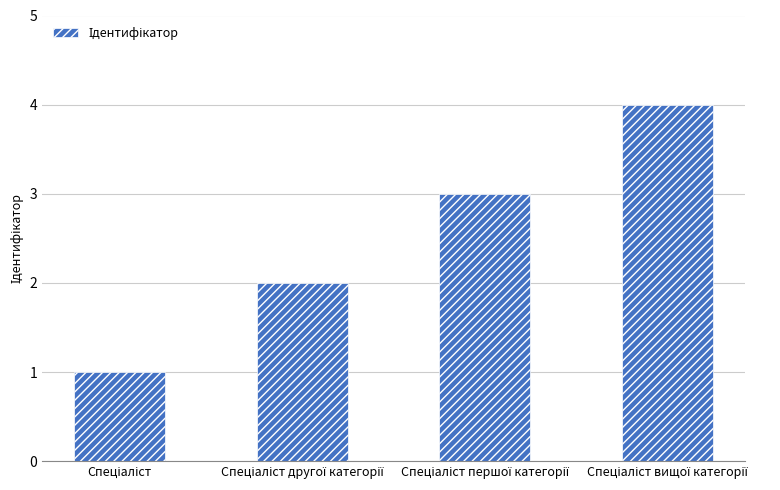

What is the greatest value displayed?

4